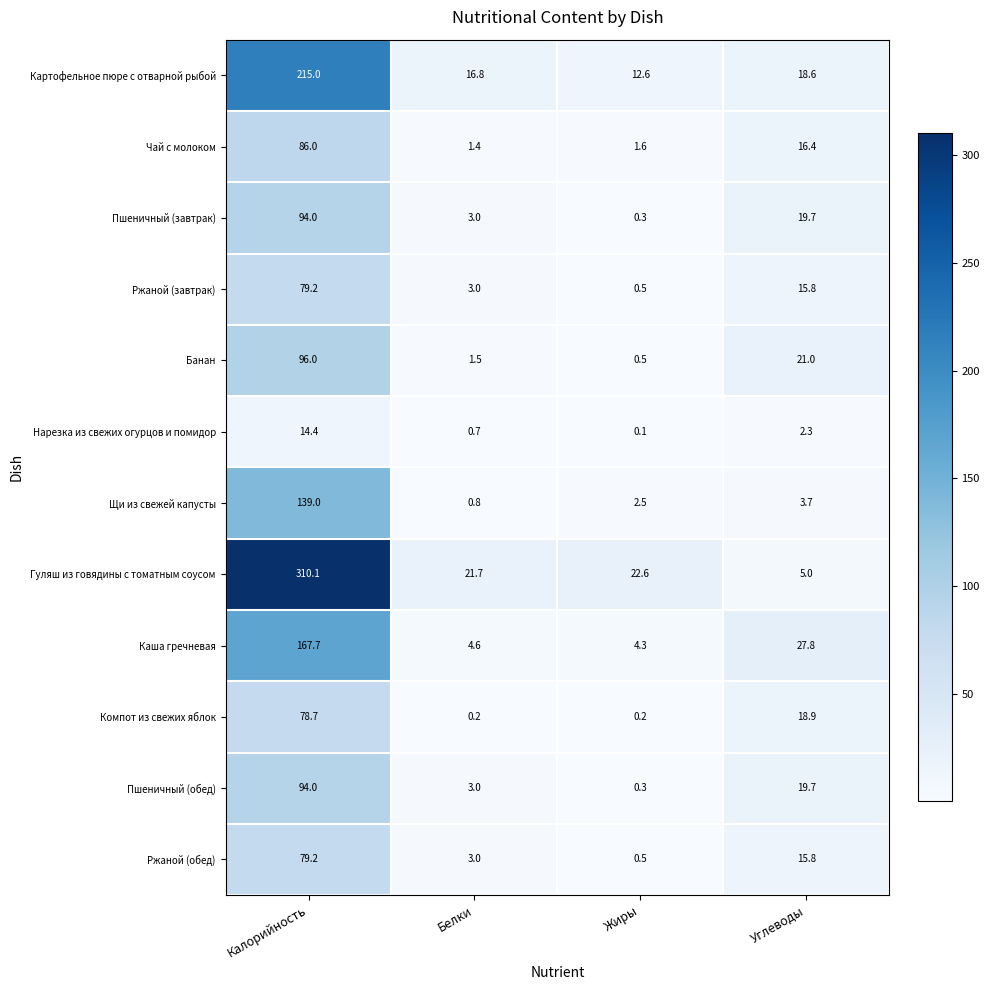

How many data points does each series have?

4